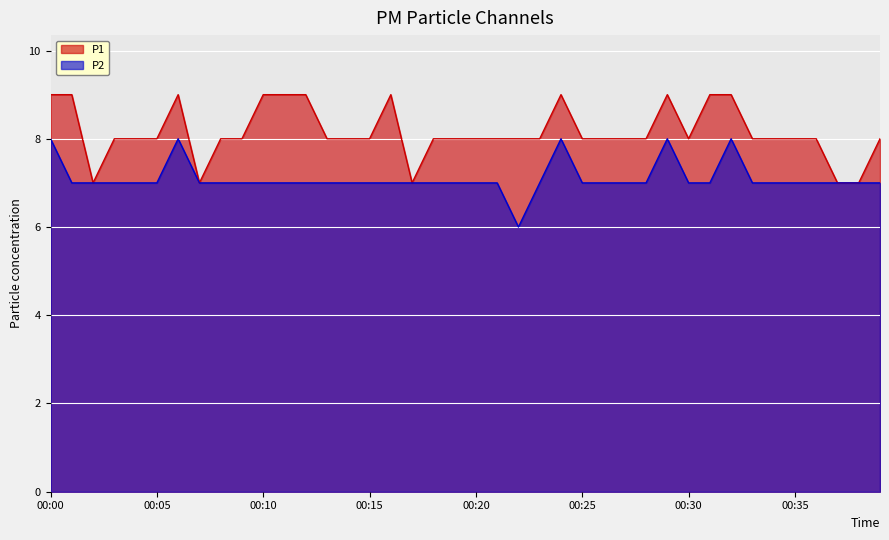

What is the sum of the P2 values at 00:19 and 00:30?

14